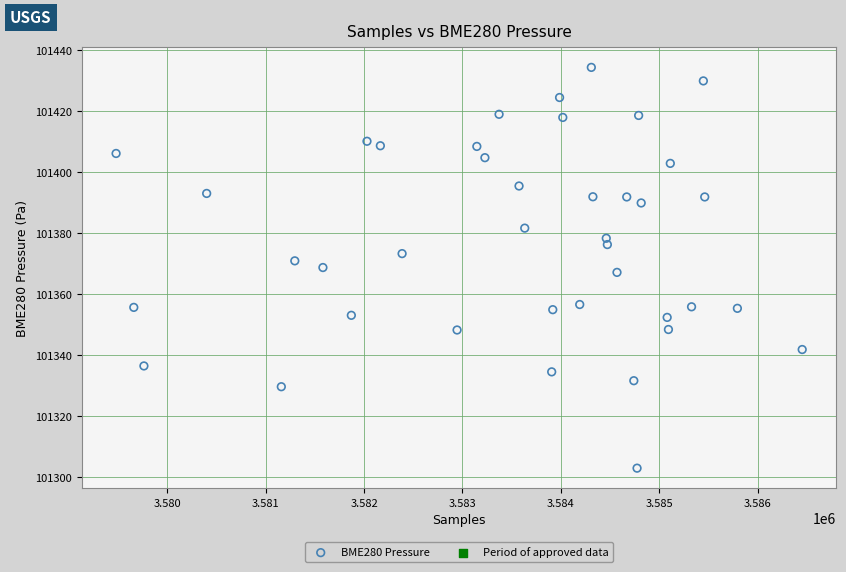

What is the range of X values (max minus min)?

6976.0